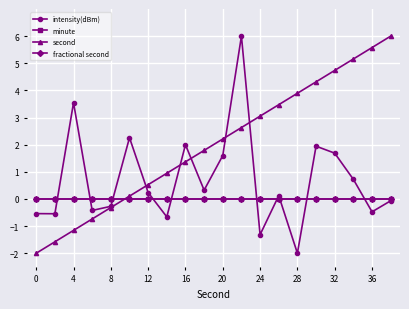

Does the chart have visible grid lines?

Yes